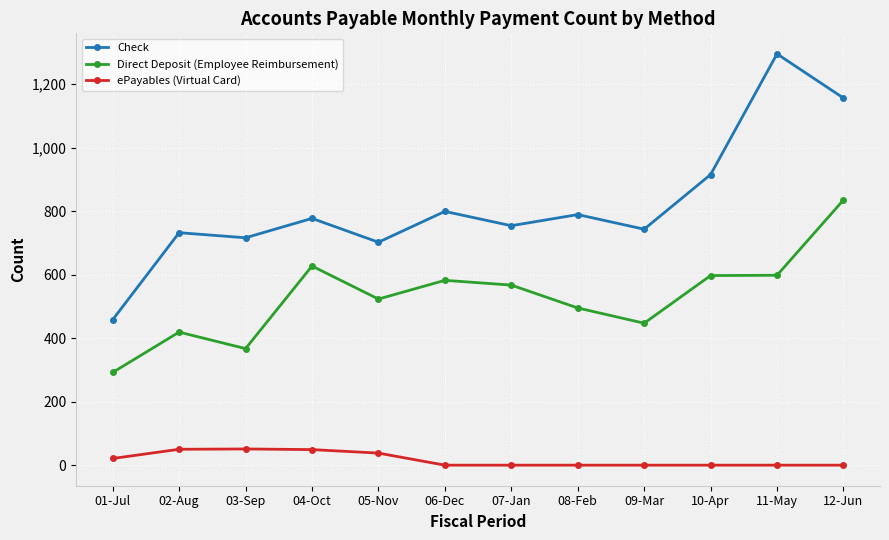

True or false: Check has a value of 1156 at 12-Jun.

True